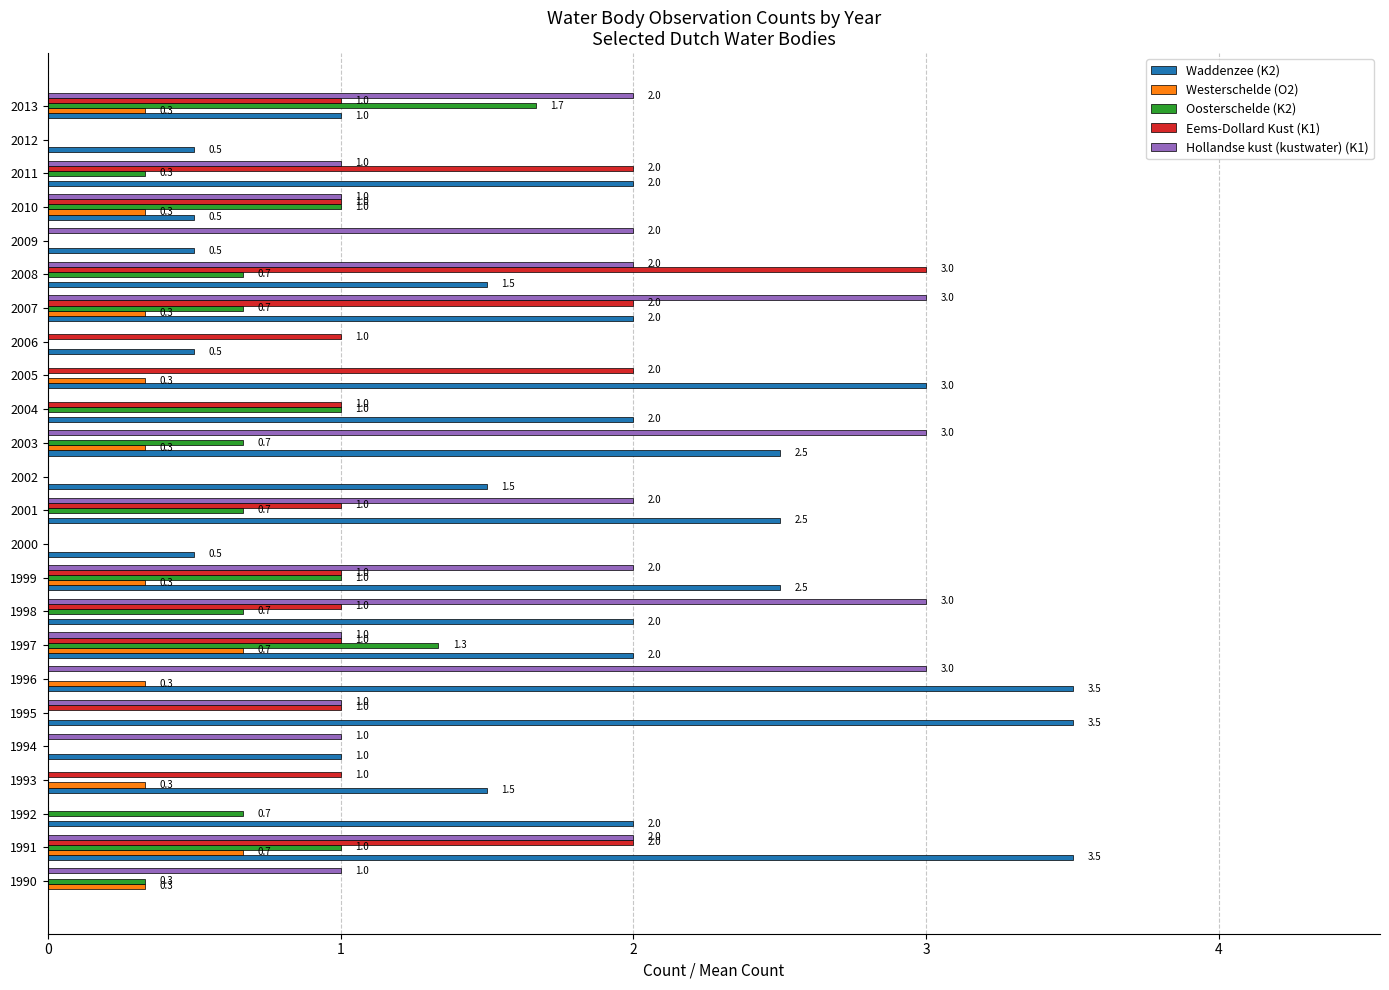

At which category is the sum across all series the highest?

1991